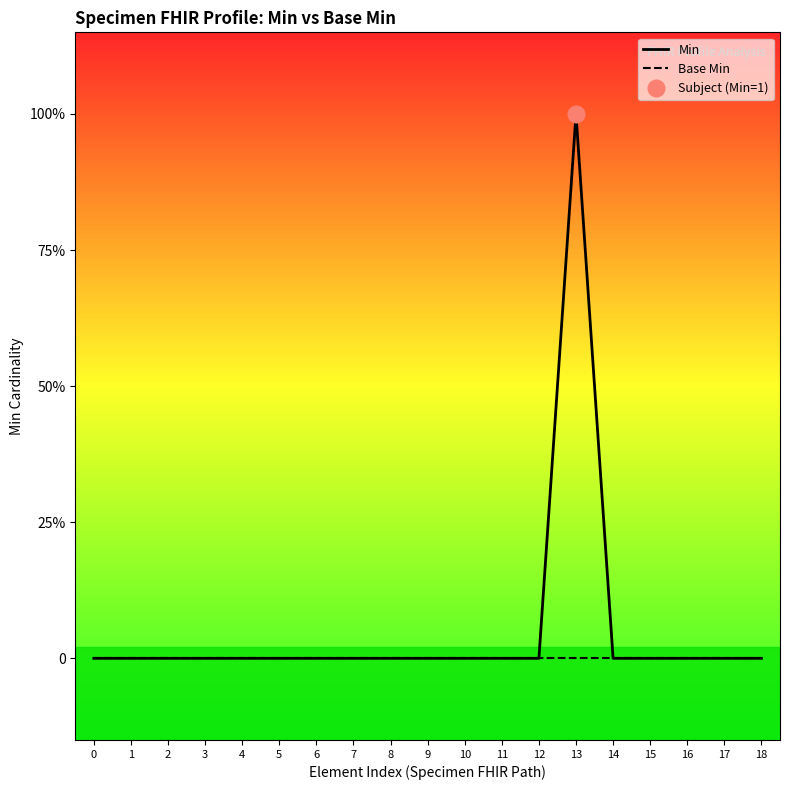

Reading left to right, list all the values displayed in this chart.

Min: 0	0	0	0	0	0	0	0	0	0	0	0	0	1	0	0	0	0	0
Base Min: 0	0	0	0	0	0	0	0	0	0	0	0	0	0	0	0	0	0	0